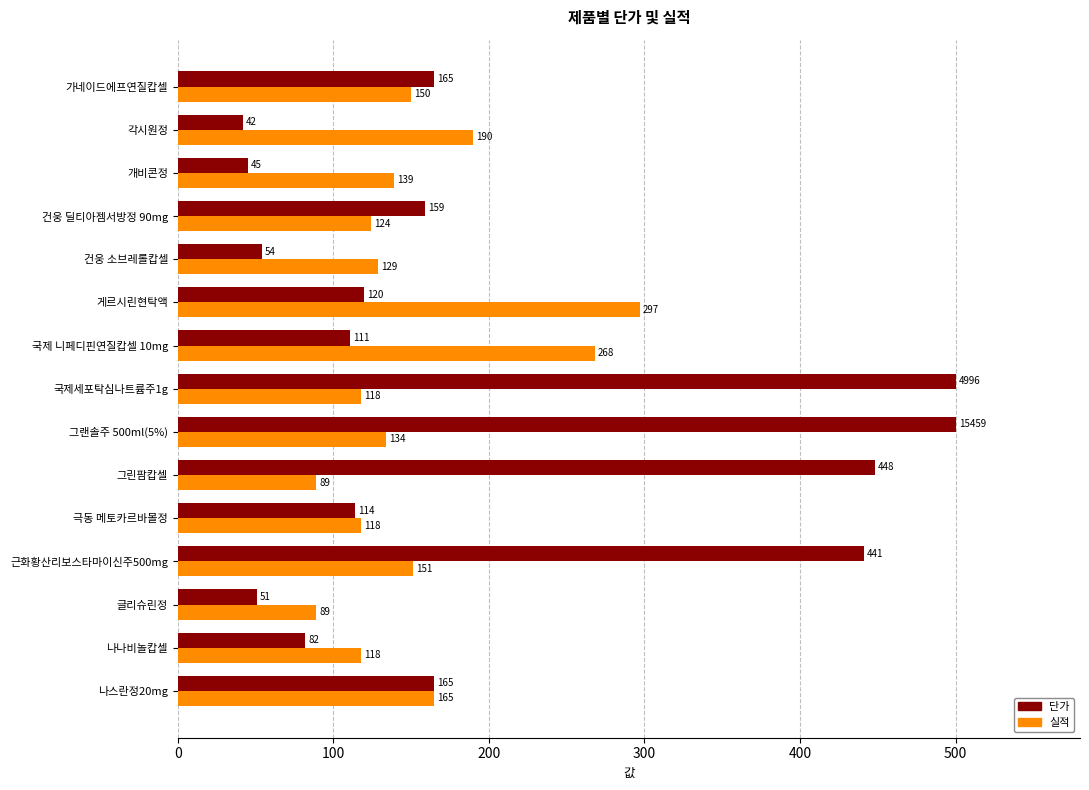

At which category is the sum across all series the highest?

그랜솔주 500ml(5%)